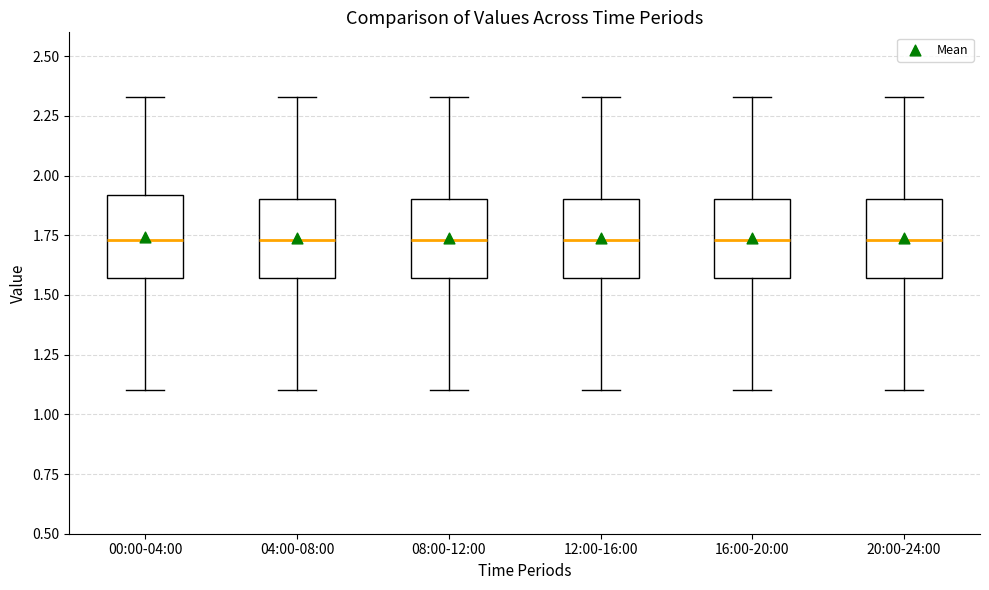

Where does the lower whisker of the box for 20:00-24:00 end on the y-axis? The values are not printed on the chart, so give them approximately, as read against the axis.

1.10